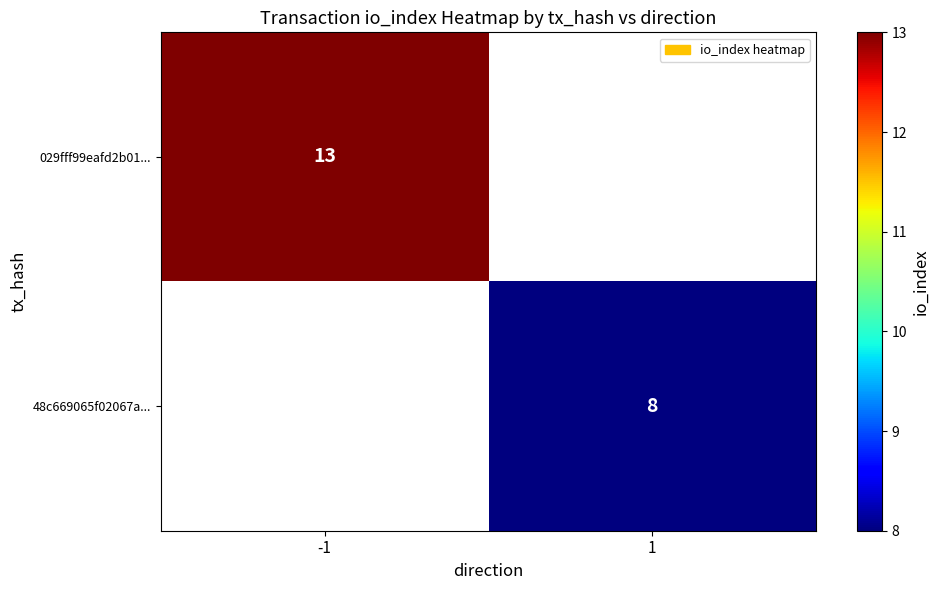

Count the number of data series in this chart.

2